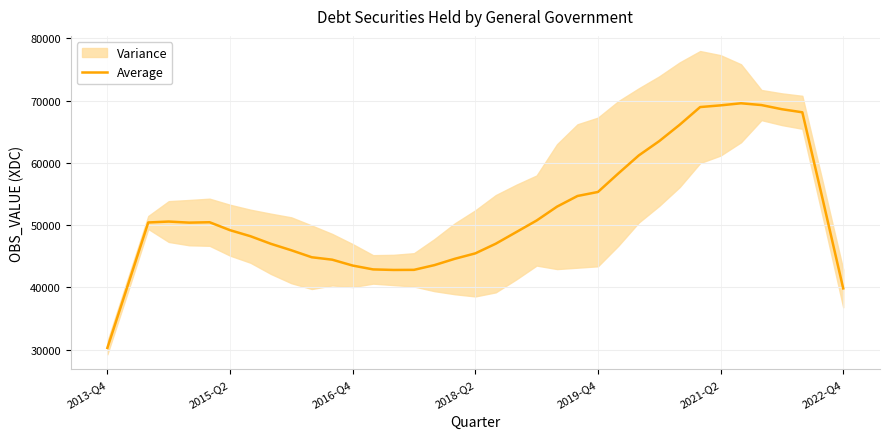

Which has a higher value, 10 or 36?

10